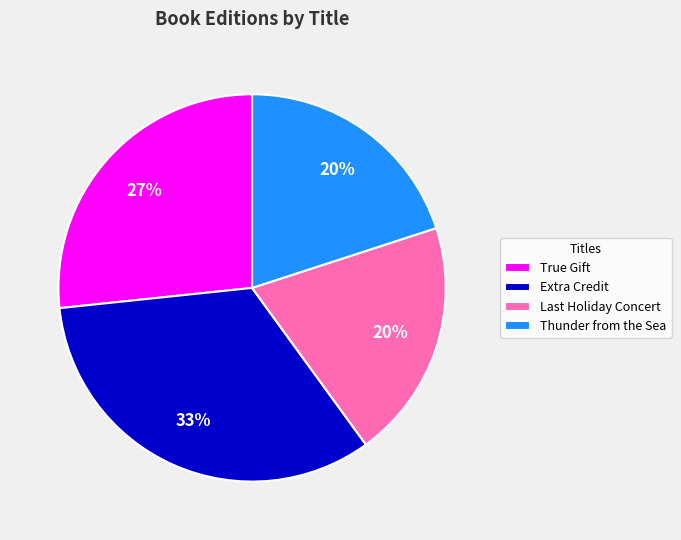

Which category has the biggest portion of the pie?

Extra Credit